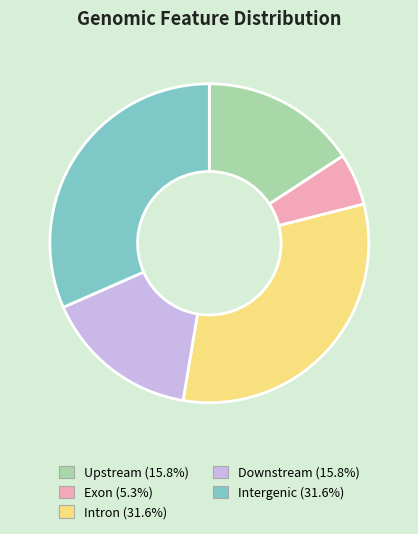

Do Downstream and Intron together represent more than half of the pie?

No